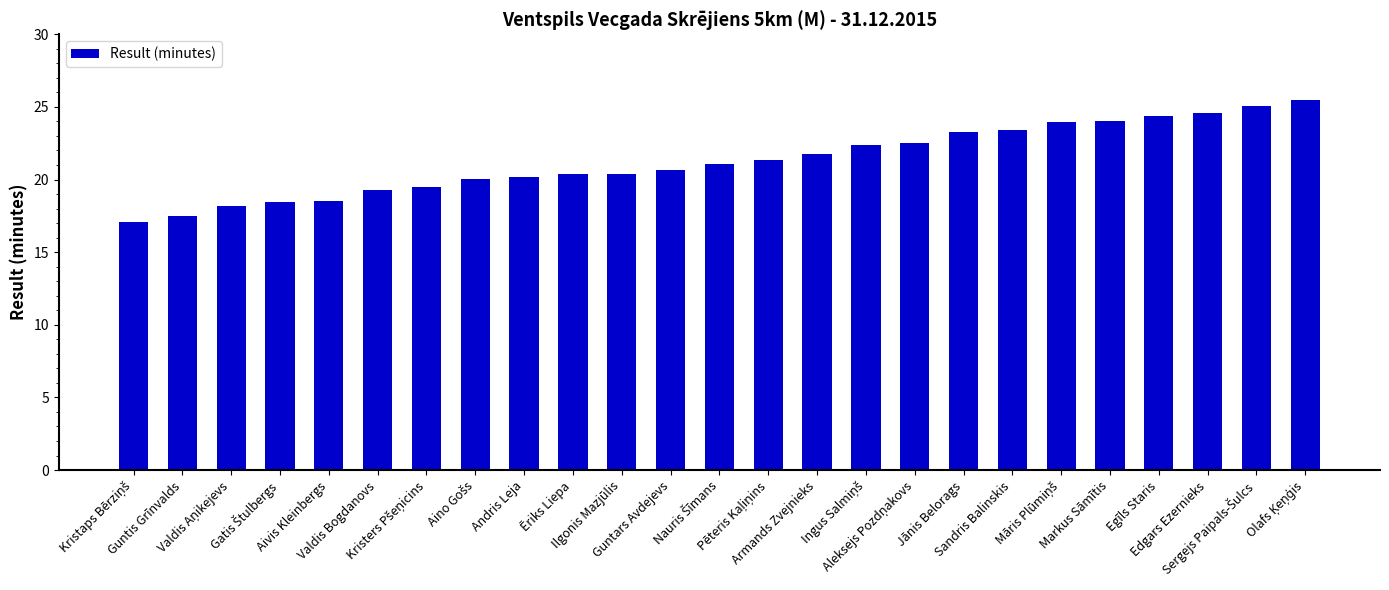

Are the bars grouped side by side (vs. stacked)?

No